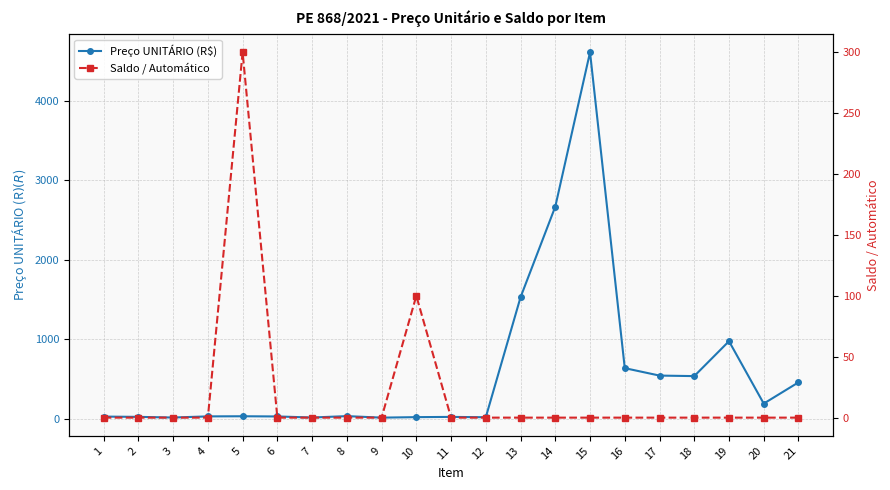

What is the sum of all Saldo / Automático values?

400.0